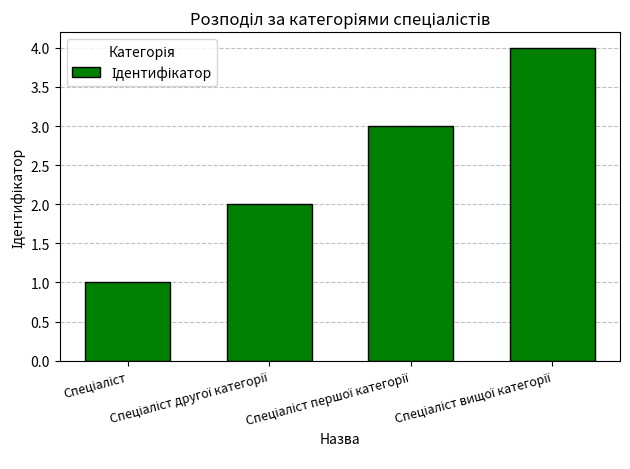

What is the greatest value displayed?

4